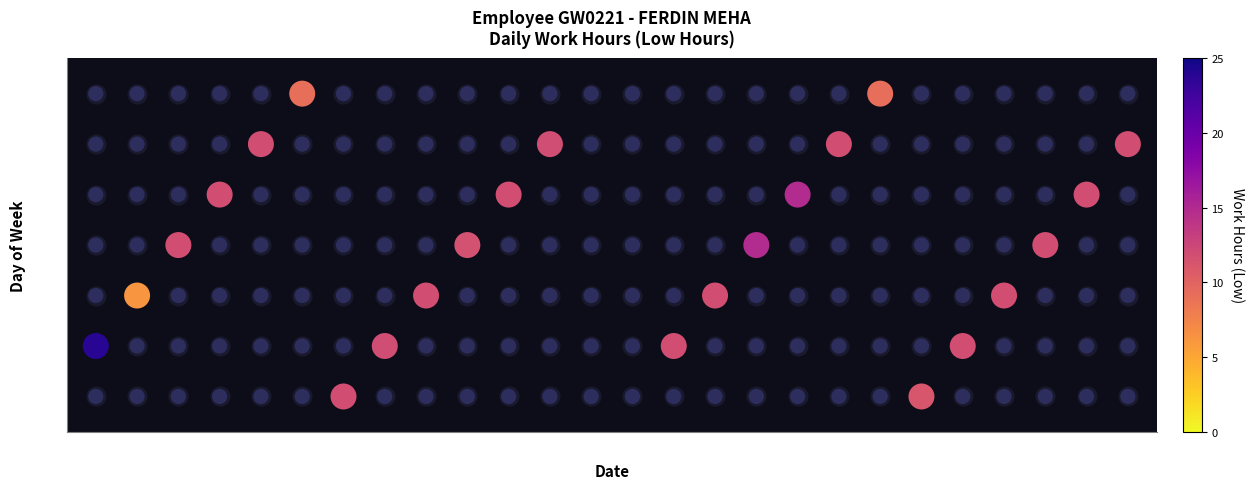

At which category is the sum across all series the highest?

Tue